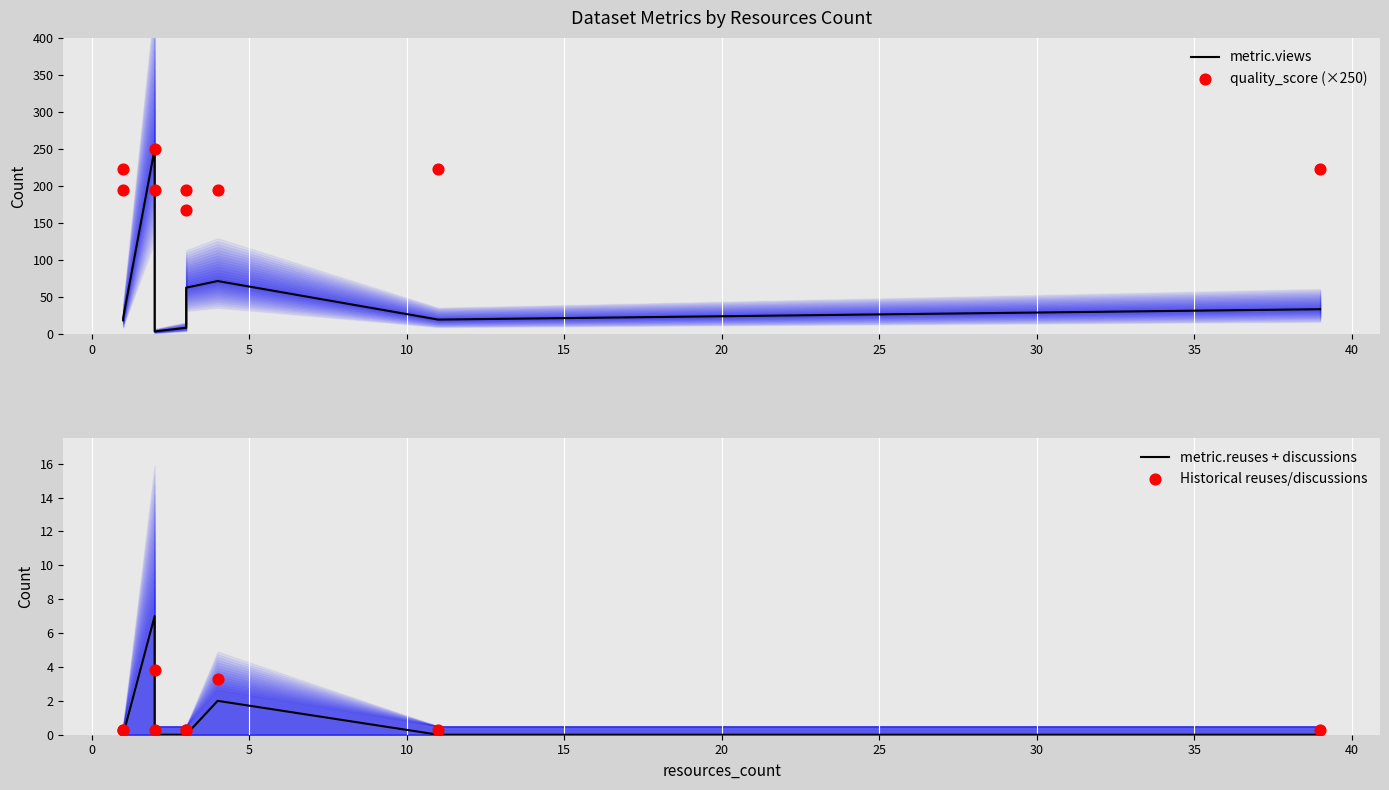

Which series reaches the minimum Y coordinate?

metric.reuses + discussions